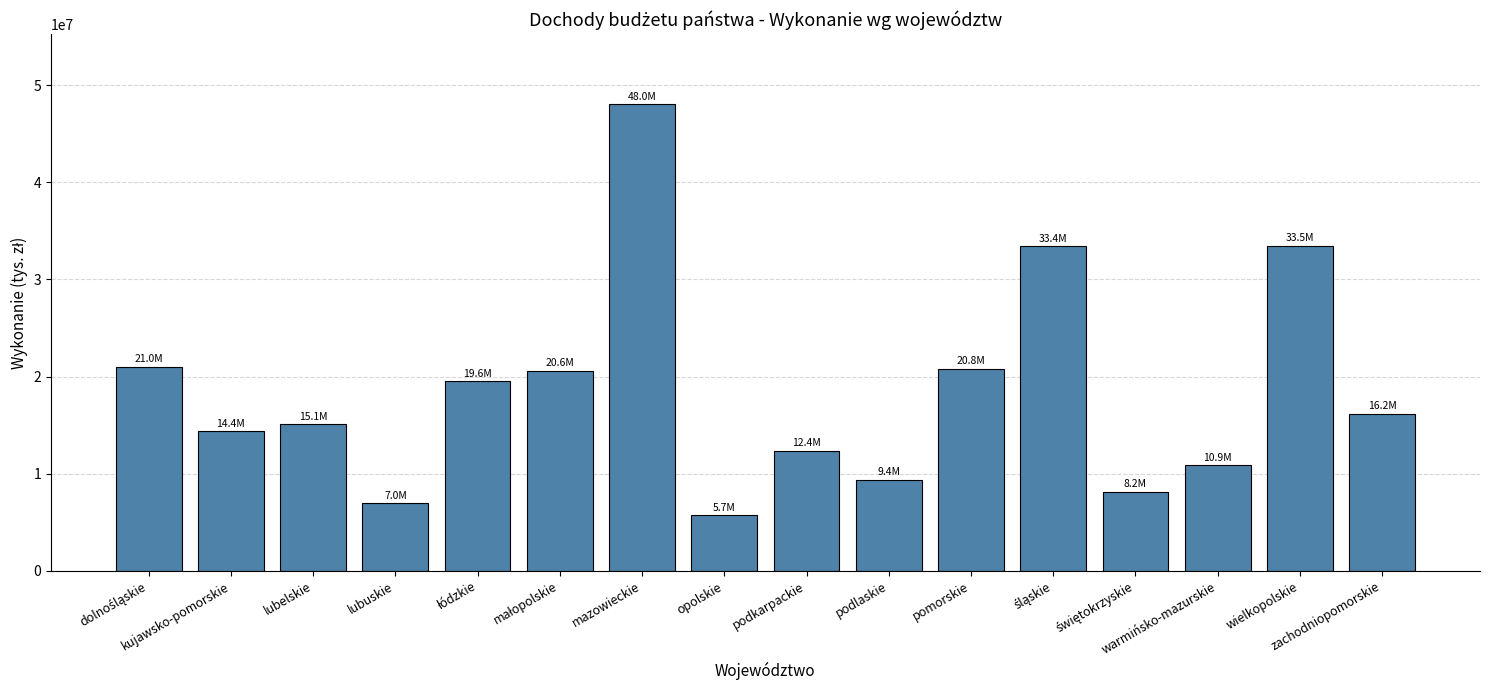

What is the value of the 5th bar from the left?

19559679.9